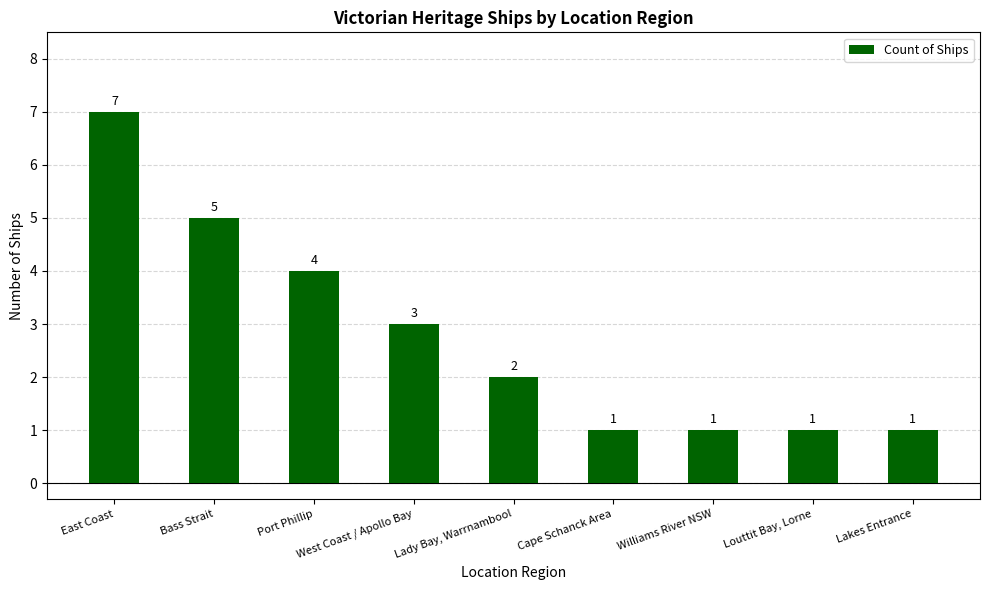

How many bars are there in total?

9